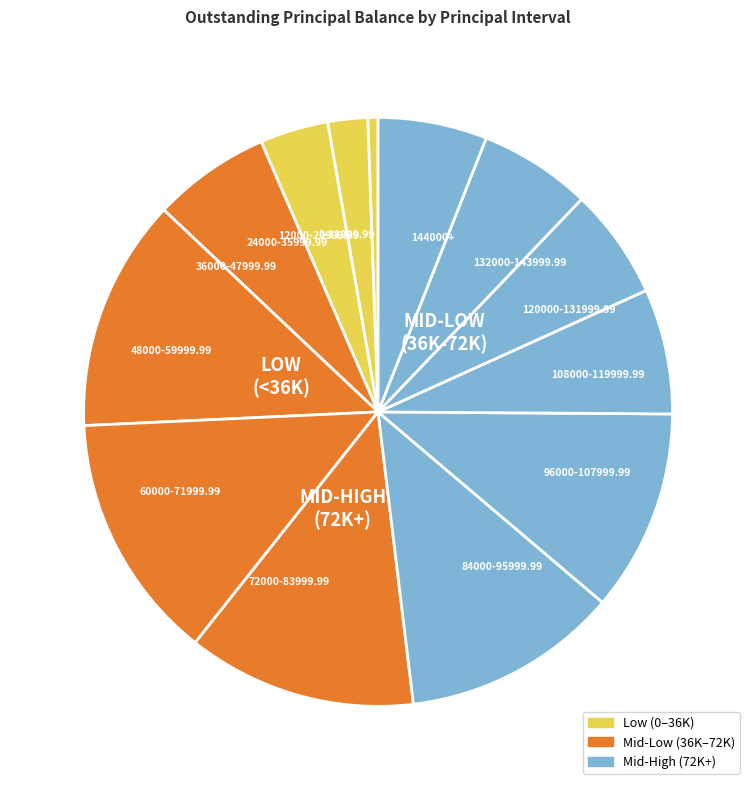

Is there any slice that represents more than half of the pie?

No